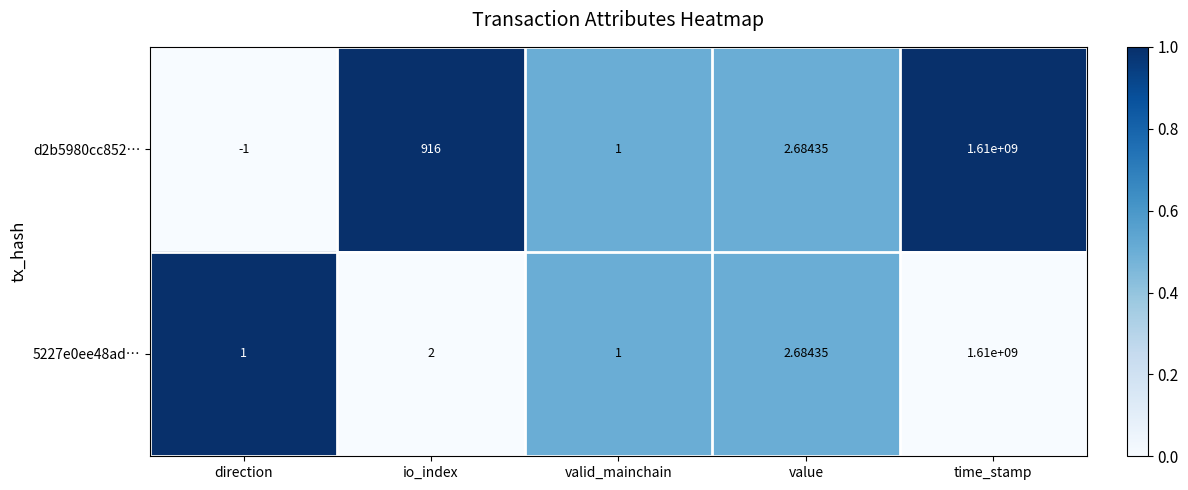

Which category has the lowest value across all series?

direction